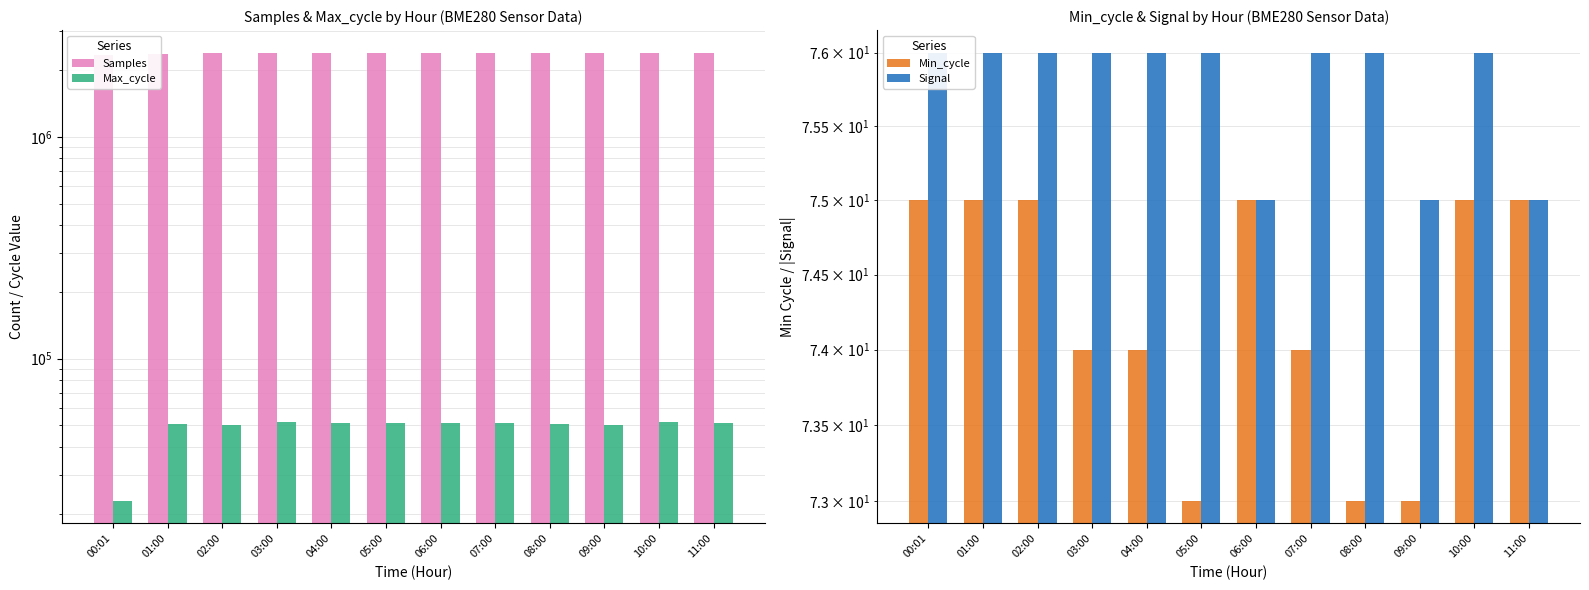

What is the difference between the highest and lowest values at 07:00?

2397805